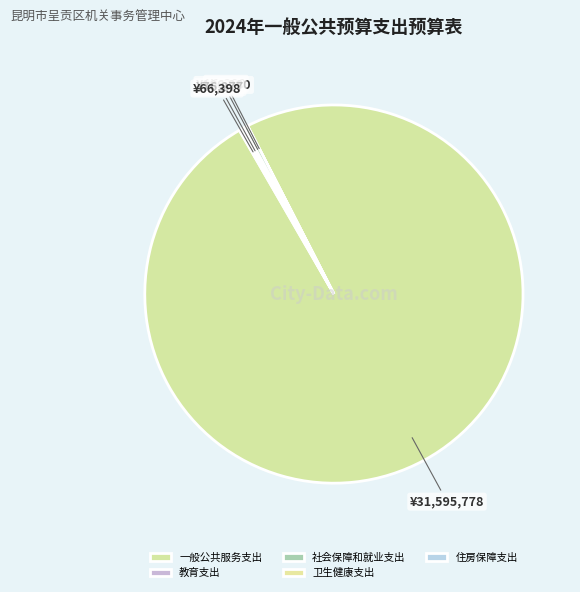

Which category accounts for the majority?

一般公共服务支出